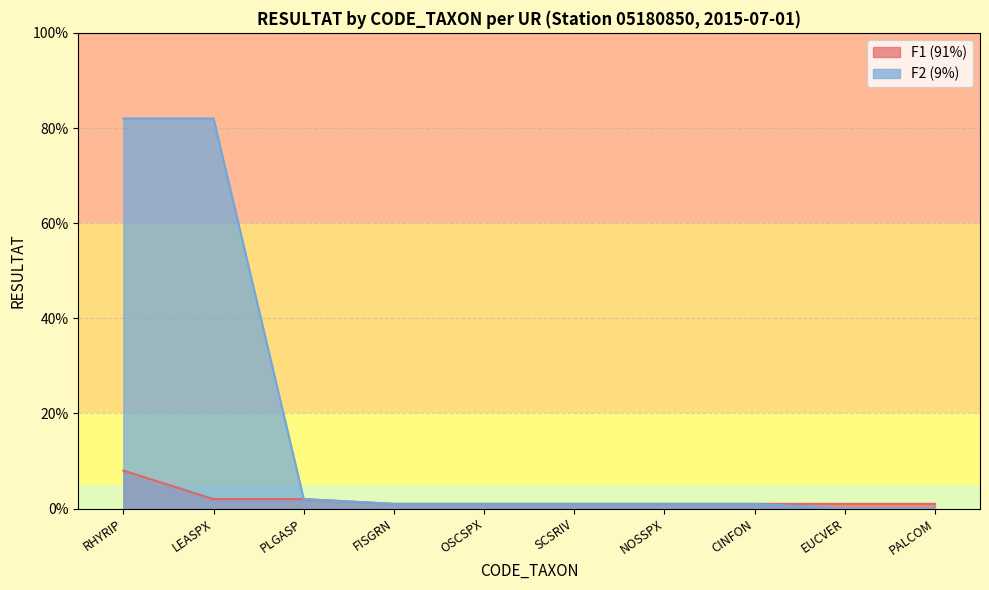

Reading right to left, extract all data points from this chart.

F1: PALCOM=0.0	EUCVER=0.0	CINFON=0.0	NOSSPX=0.0	SCSRIV=0.0	OSCSPX=0.0	FISGRN=0.0	PLGASP=0.0	LEASPX=0.0	RHYRIP=0.1
F2: PALCOM=0.0	EUCVER=0.0	CINFON=0.0	NOSSPX=0.0	SCSRIV=0.0	OSCSPX=0.0	FISGRN=0.0	PLGASP=0.0	LEASPX=0.8	RHYRIP=0.8